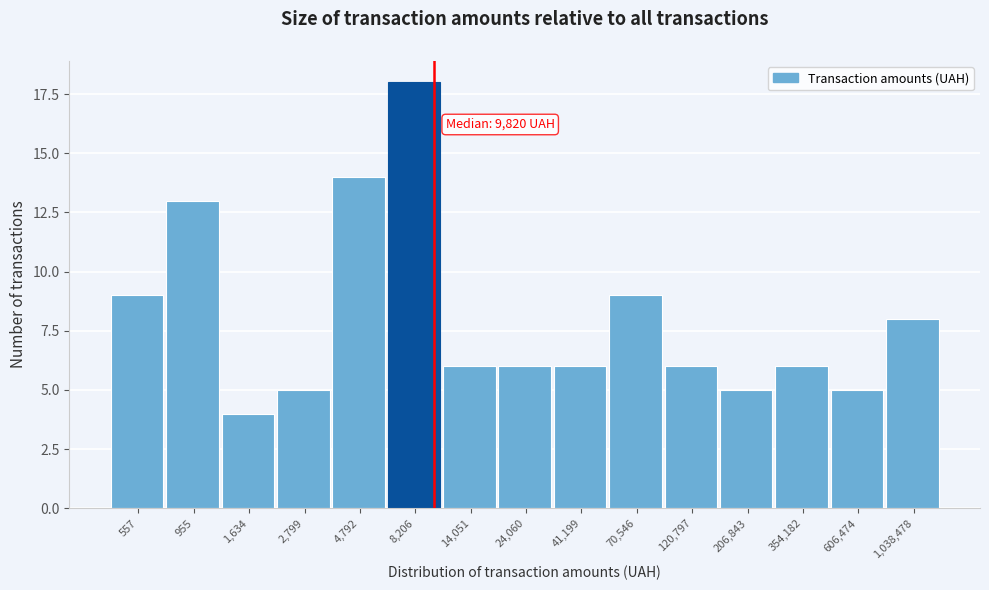

Reading right to left, extract all data points from this chart.

8	5	6	5	6	9	6	6	6	18	14	5	4	13	9